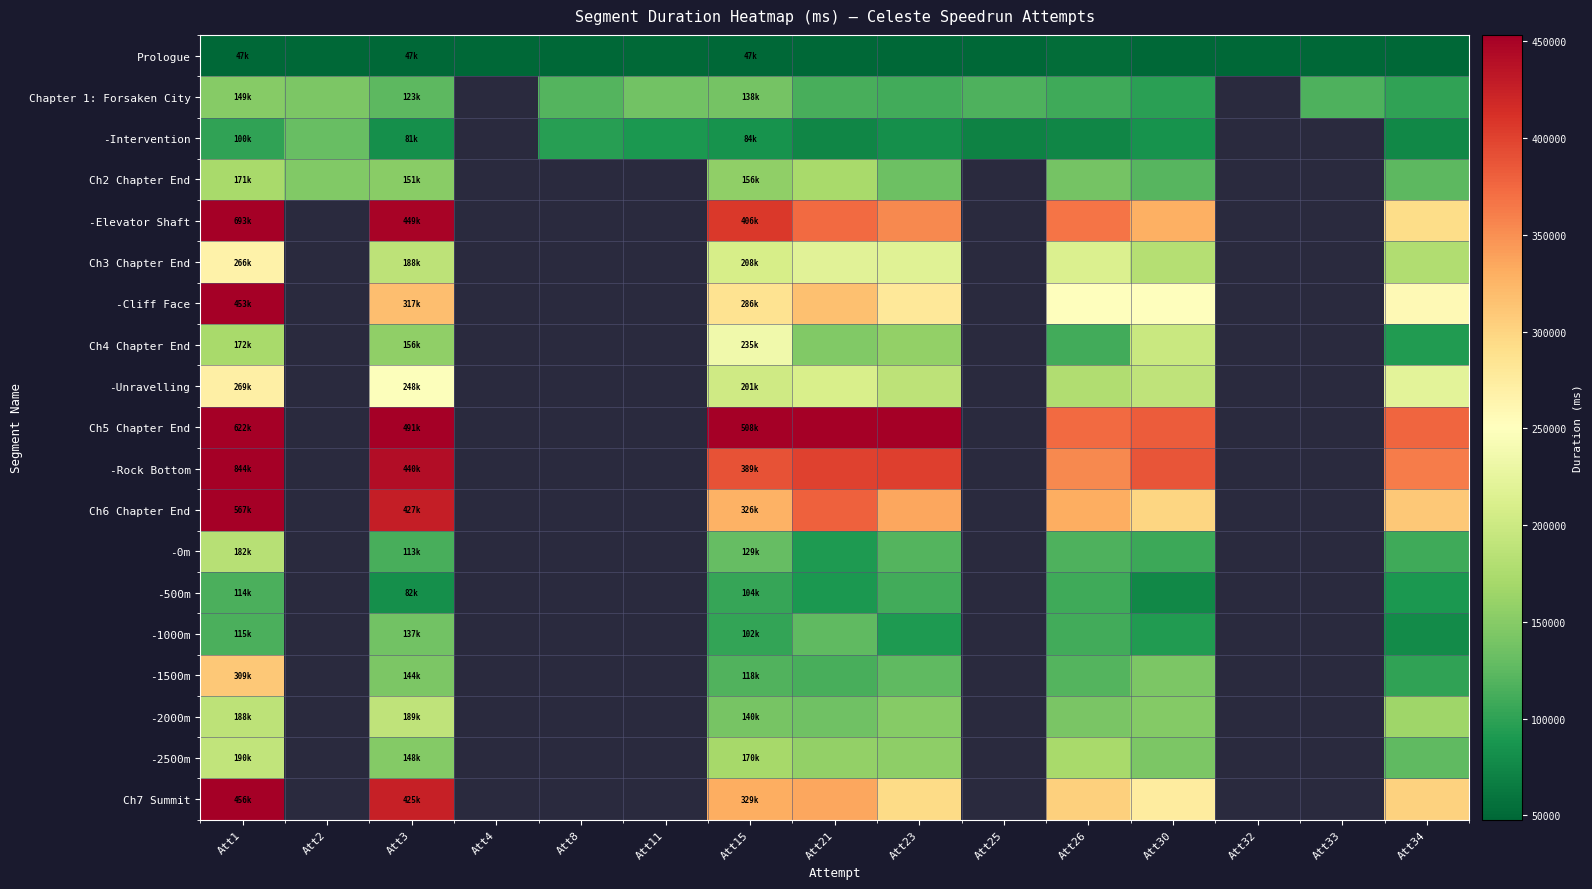

Between Att1 and Att21, which series saw the biggest shift?

-Rock Bottom